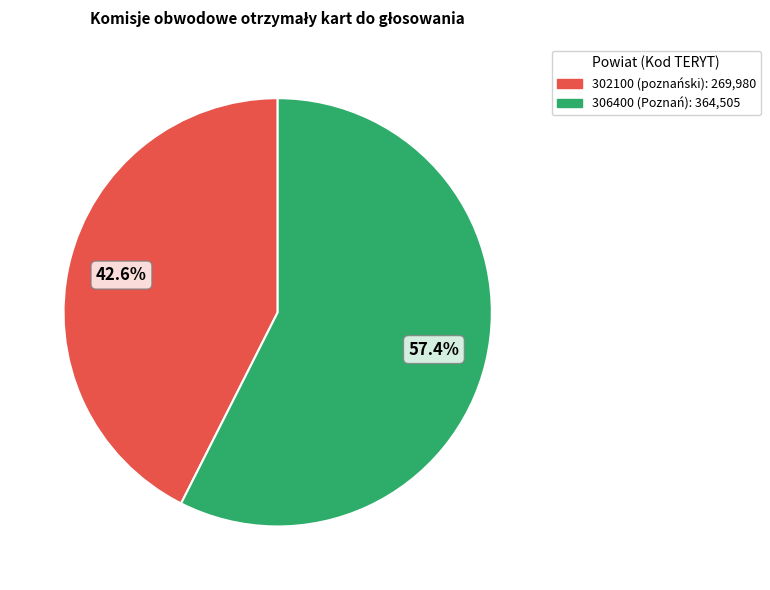

Rank the categories by value from highest to lowest.

306400 (Poznań), 302100 (poznański)